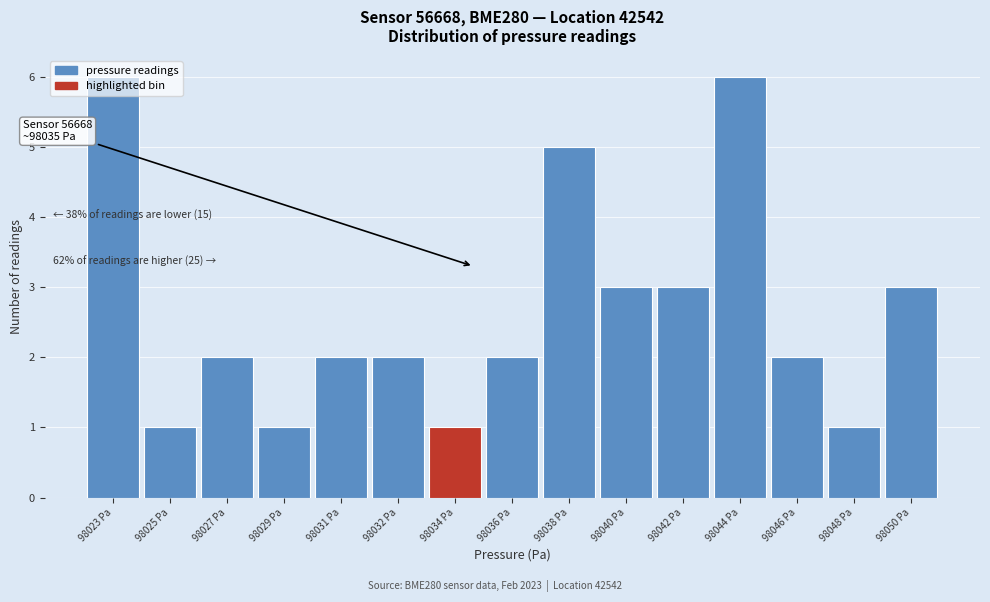

Approximately how many times larger is the value at 98044 Pa compared to 98038 Pa?

1.2